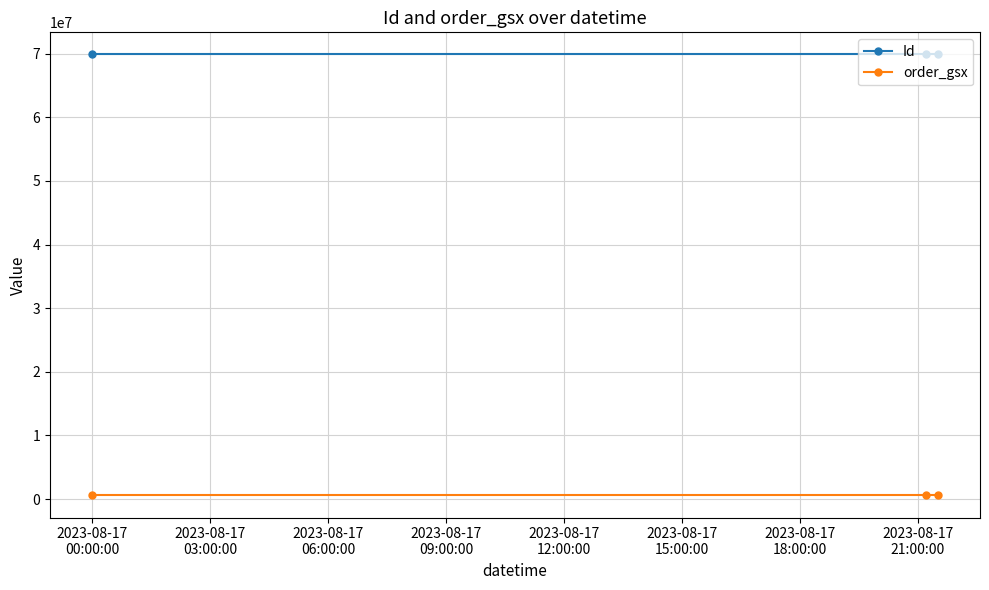

Rank the series by their average value, from lowest to highest.

order_gsx, Id